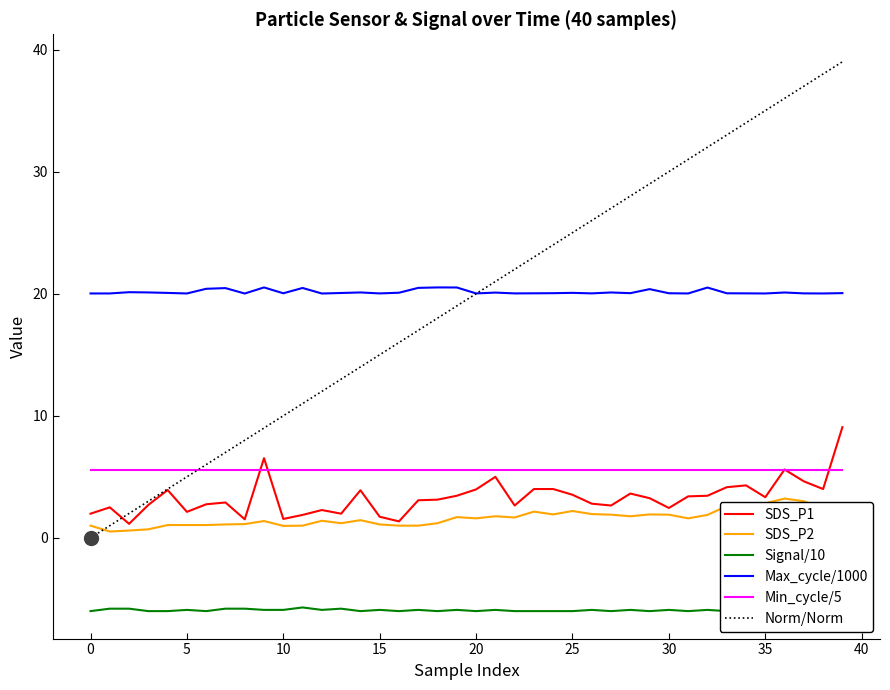

What is the total value across all series at 36?

64.5